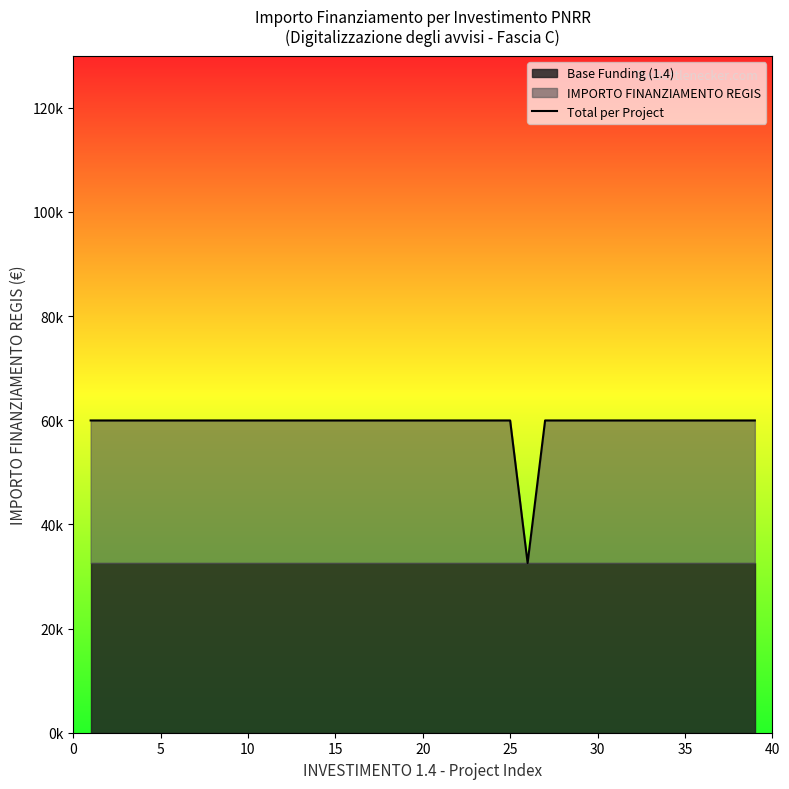

What is the smallest value displayed?

32589